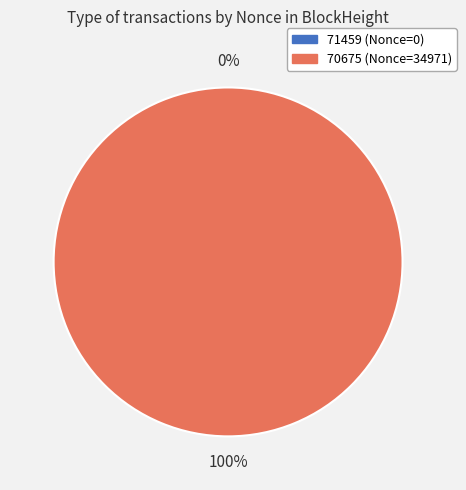

Which category has the biggest portion of the pie?

70675